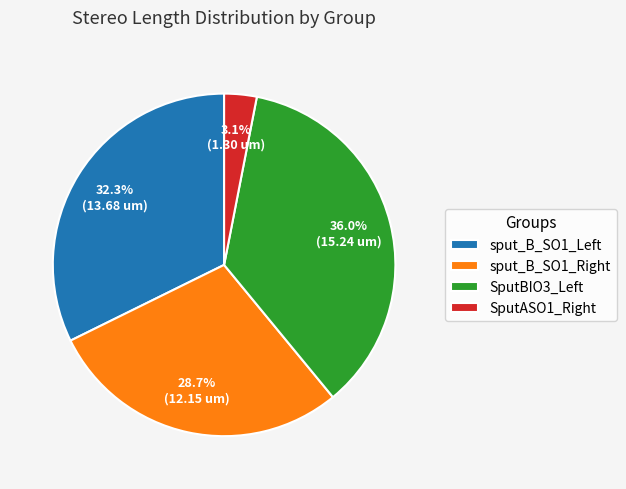

What is the ratio of the value at sput_B_SO1_Right to the value at SputBIO3_Left?

0.8